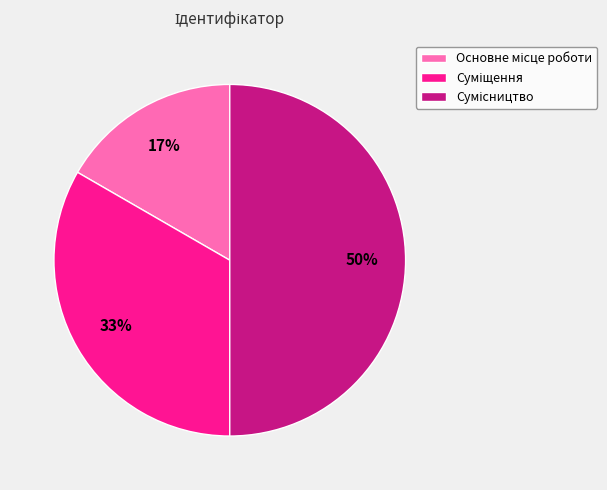

To the nearest percent, what is the average slice percentage?

33%